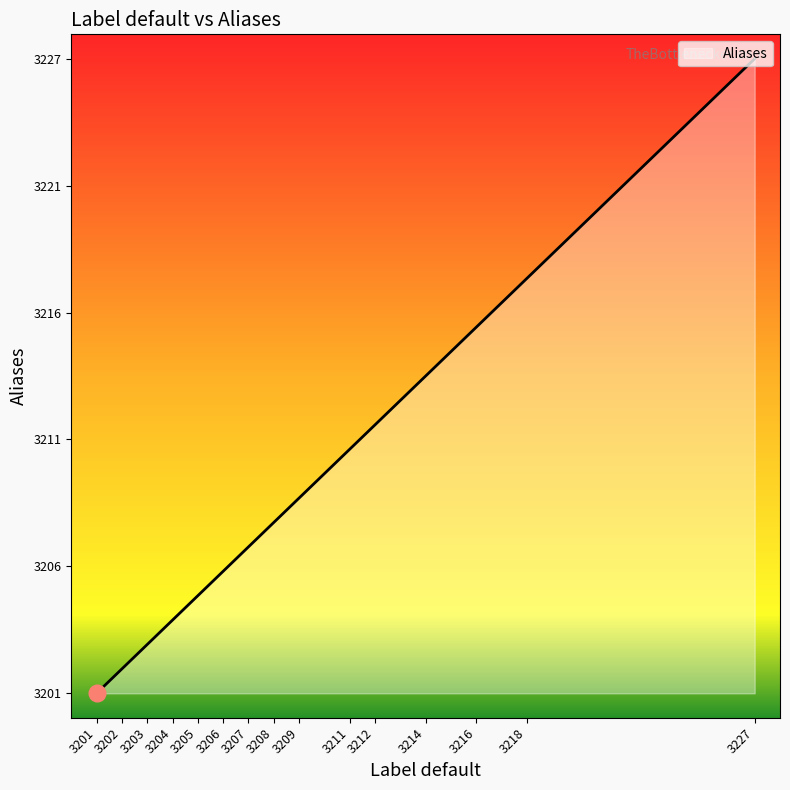

What is the difference between the values at 3218 and 3214?

4